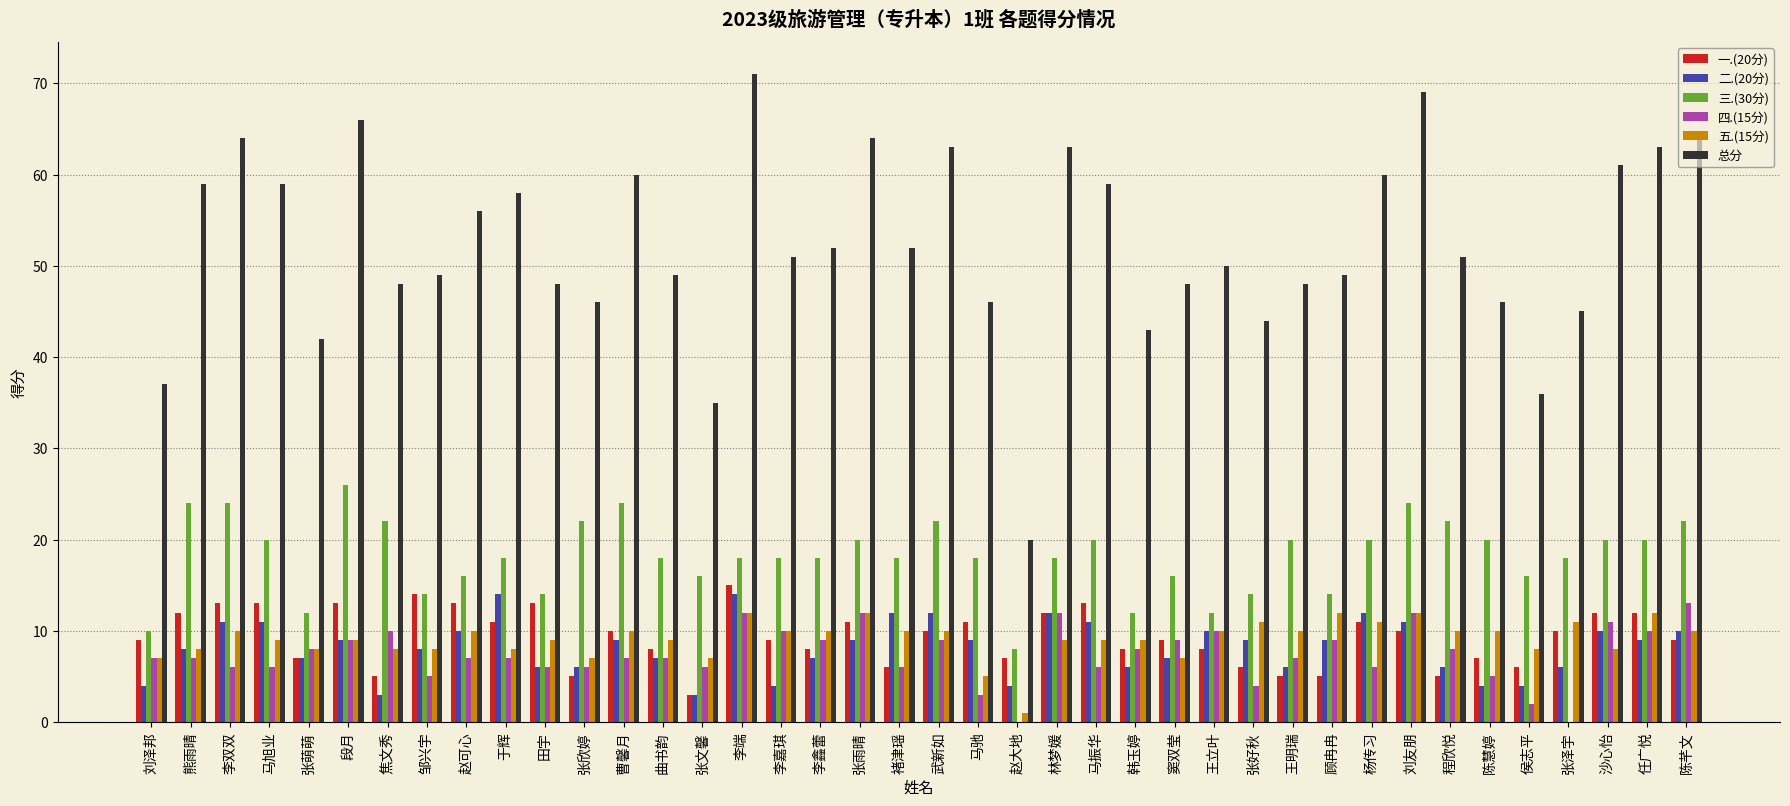

Which category has the highest value in the 三.(30分) series?

段月